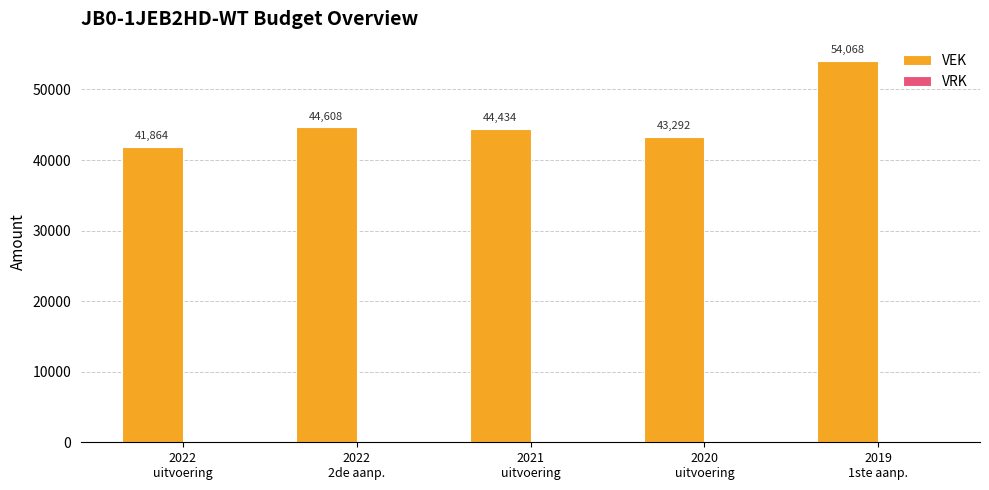

What is the maximum value shown in the chart?

54068